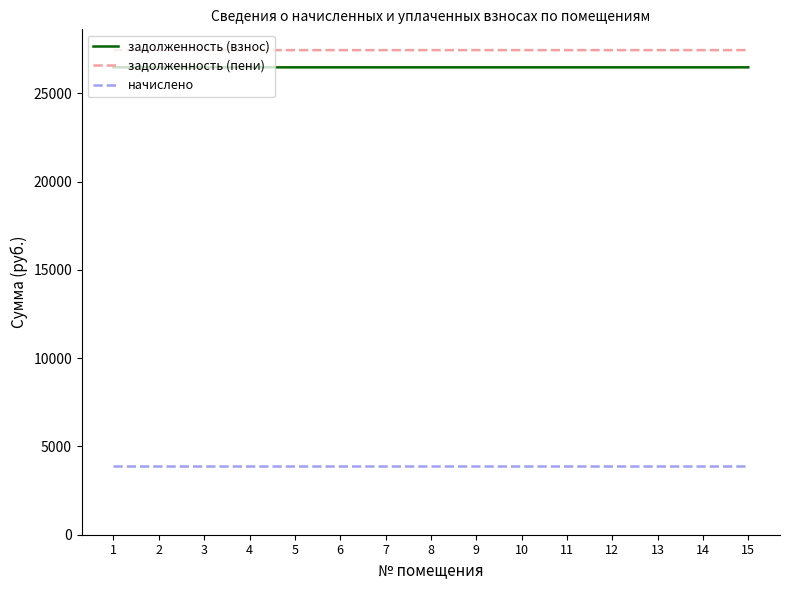

What is the sum of all задолженность (пени) values?

411659